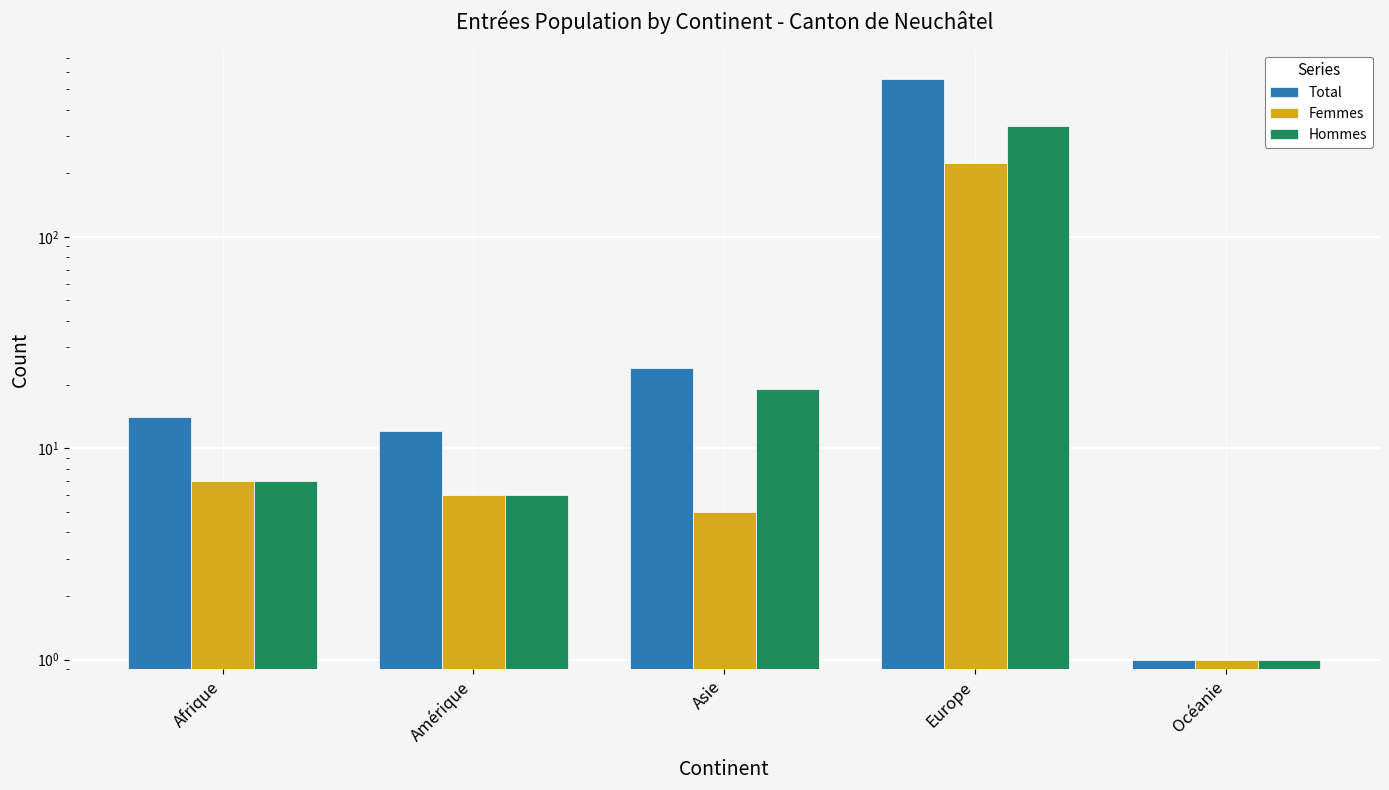

What is the difference between the maximum and second lowest values in the Total series?

548